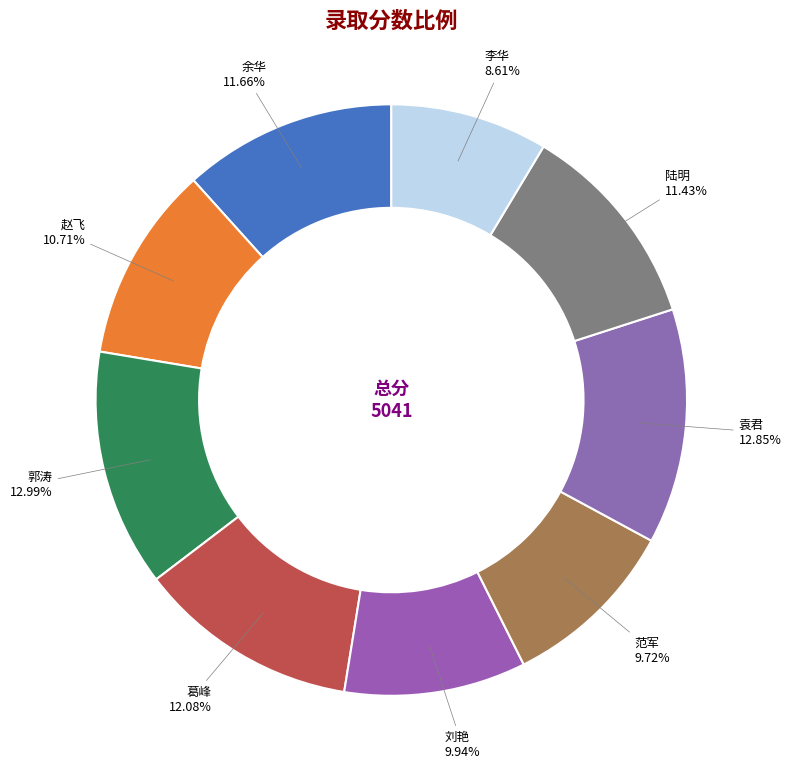

Which category has the biggest portion of the pie?

郭涛